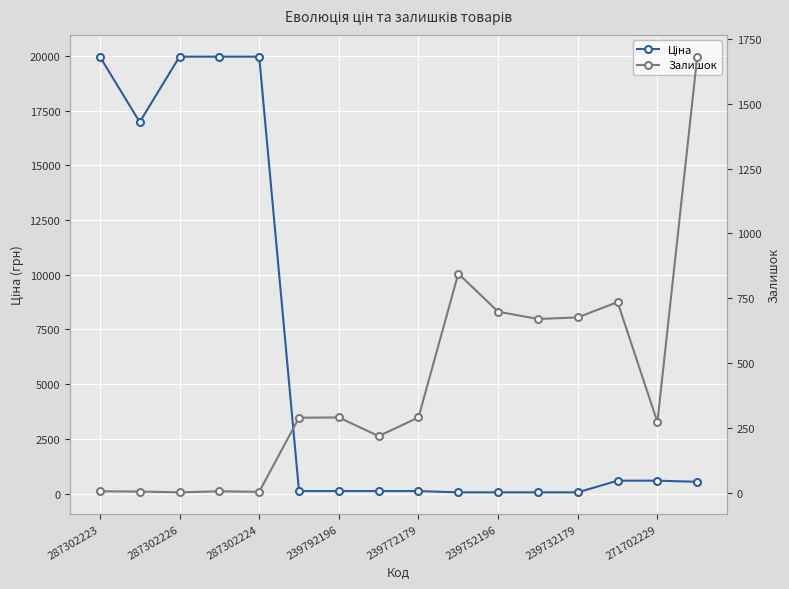

Reading right to left, list all the values displayed in this chart.

Ціна: 539.0	589.9	589.9	57.0	57.0	57.0	57.0	114.1	114.1	114.1	114.1	19964.2	19964.2	19964.2	16976.3	19964.2
Залишок: 1682.0	272.0	735.0	676.0	670.0	698.0	845.0	290.0	218.0	290.0	289.0	3.0	5.0	1.0	4.0	5.0